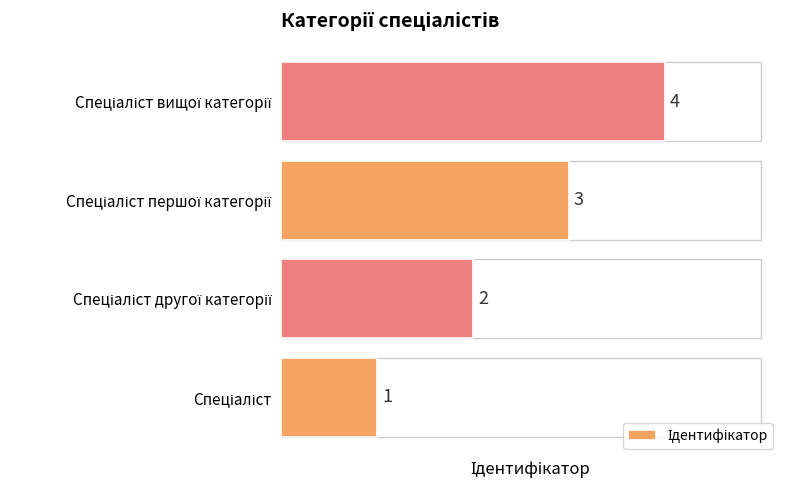

What is the sum of all values?

10